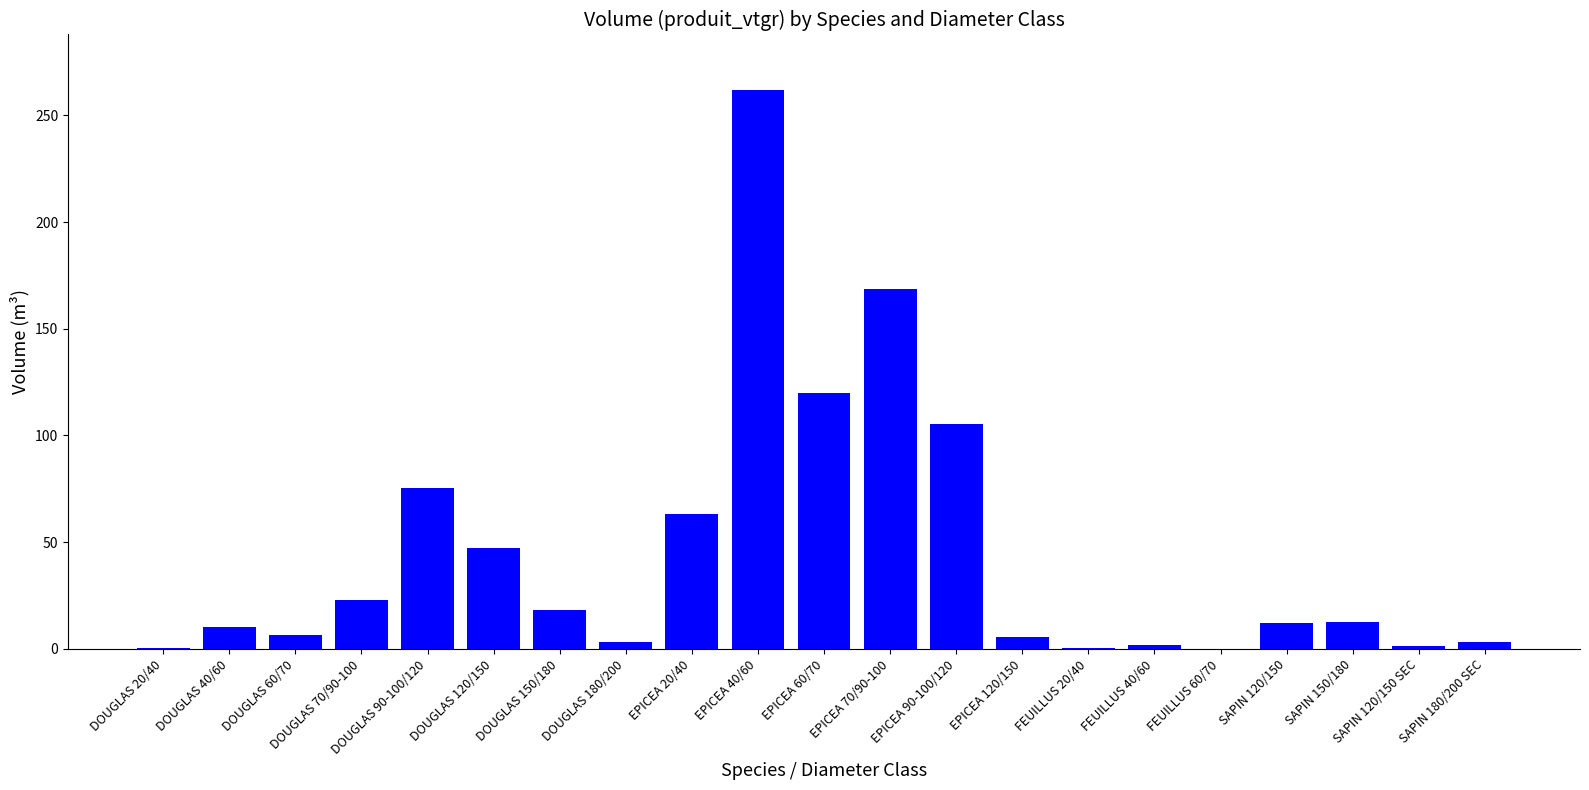

Is it true that the value at DOUGLAS 120/150 is 30.5?

False